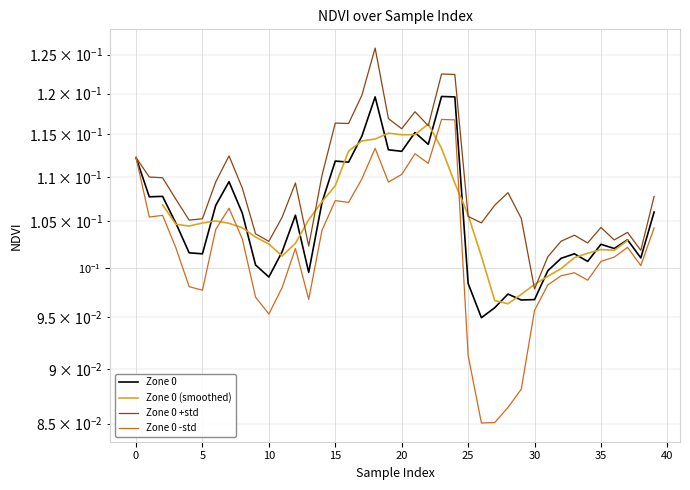

Rank the categories by value from lowest to highest.

26, 27, 29, 30, 28, 25, 10, 13, 31, 9, 34, 32, 38, 5, 33, 4, 11, 36, 35, 37, 3, 12, 8, 39, 6, 14, 1, 2, 7, 16, 15, 0, 20, 19, 22, 17, 21, 24, 18, 23